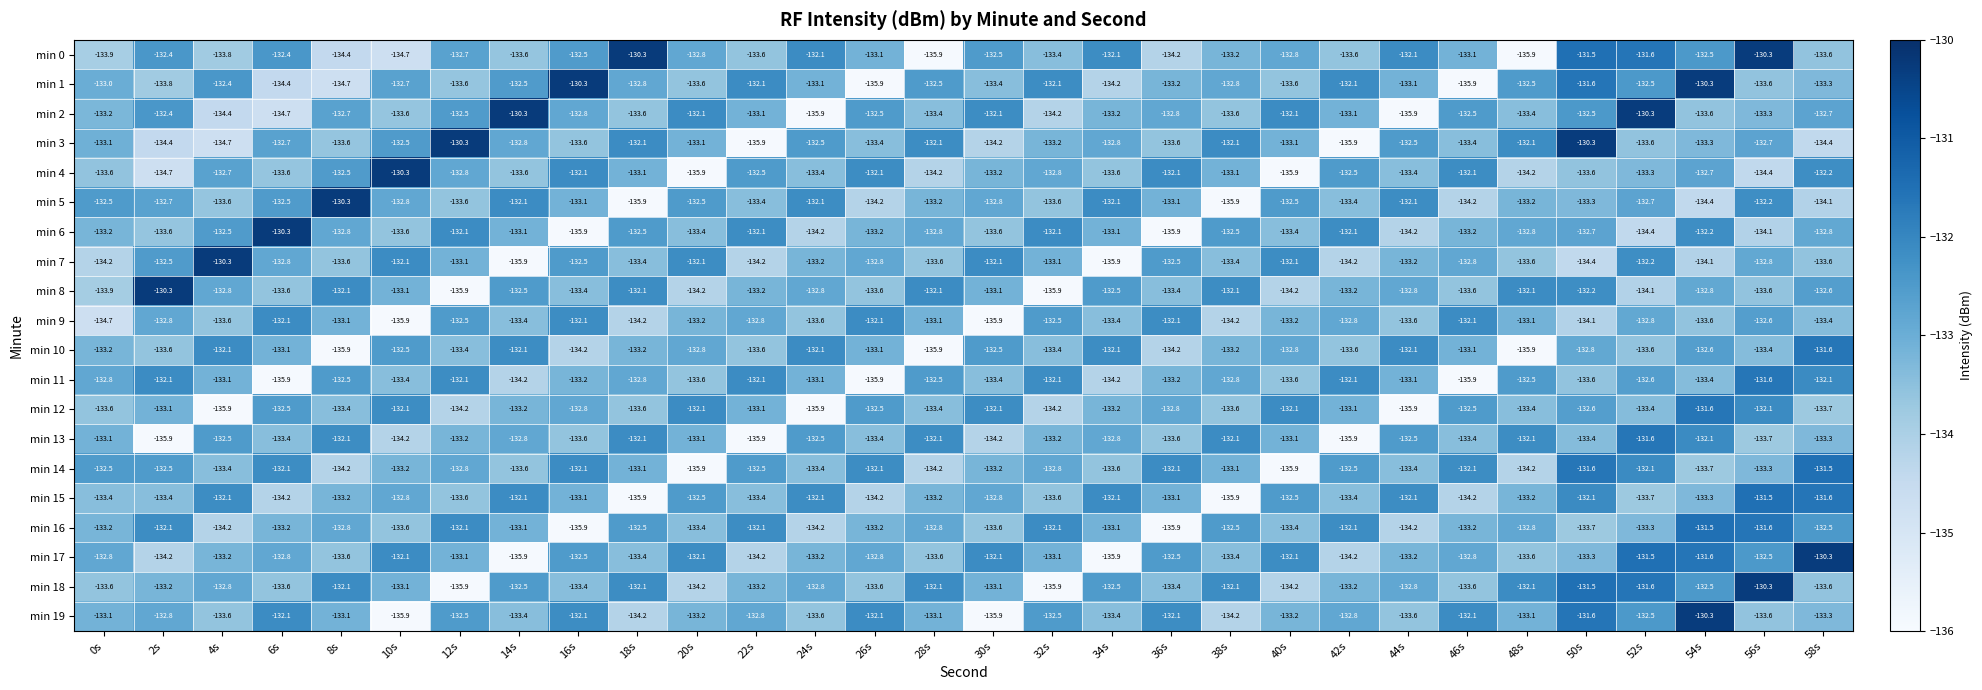

Which series changed the most between 20s and 52s?

min 14